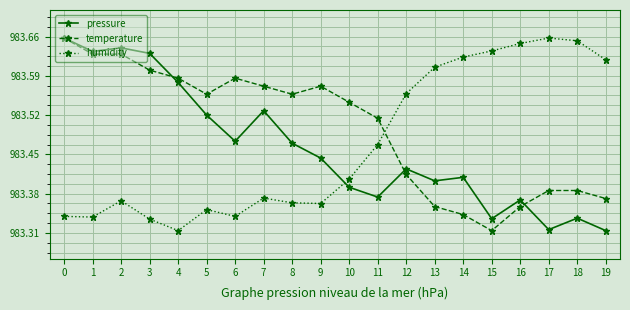

Does the chart have visible grid lines?

Yes